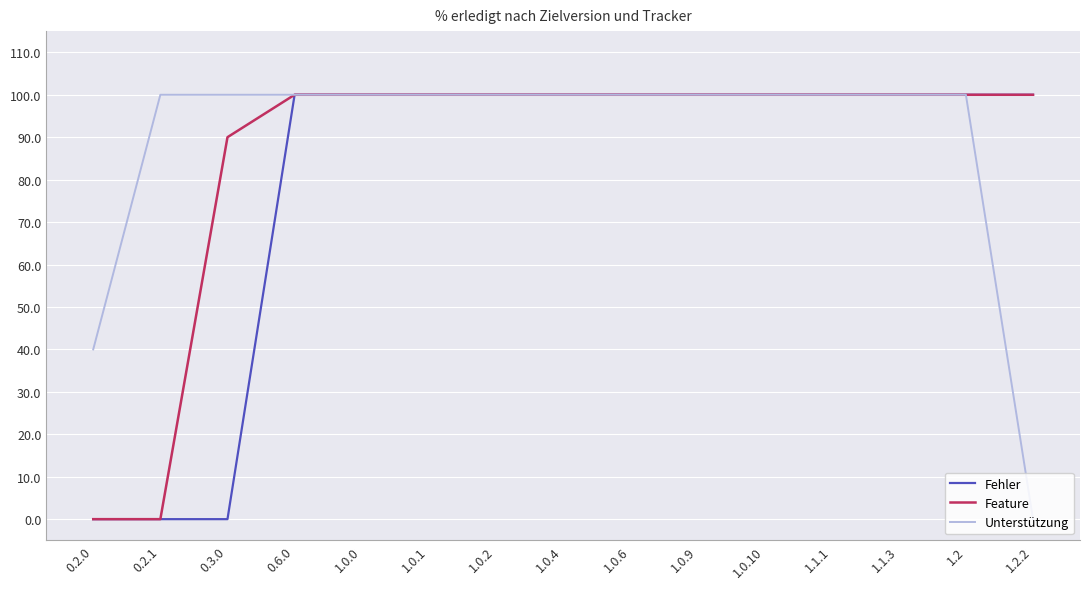

At which label does Unterstützung reach its minimum?

1.2.2